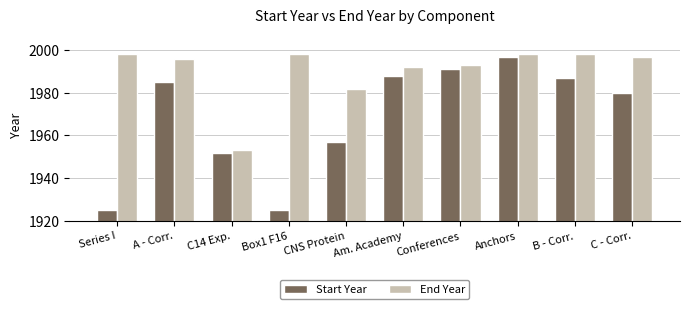

What is the total value across all series at C14 Exp.?

3905